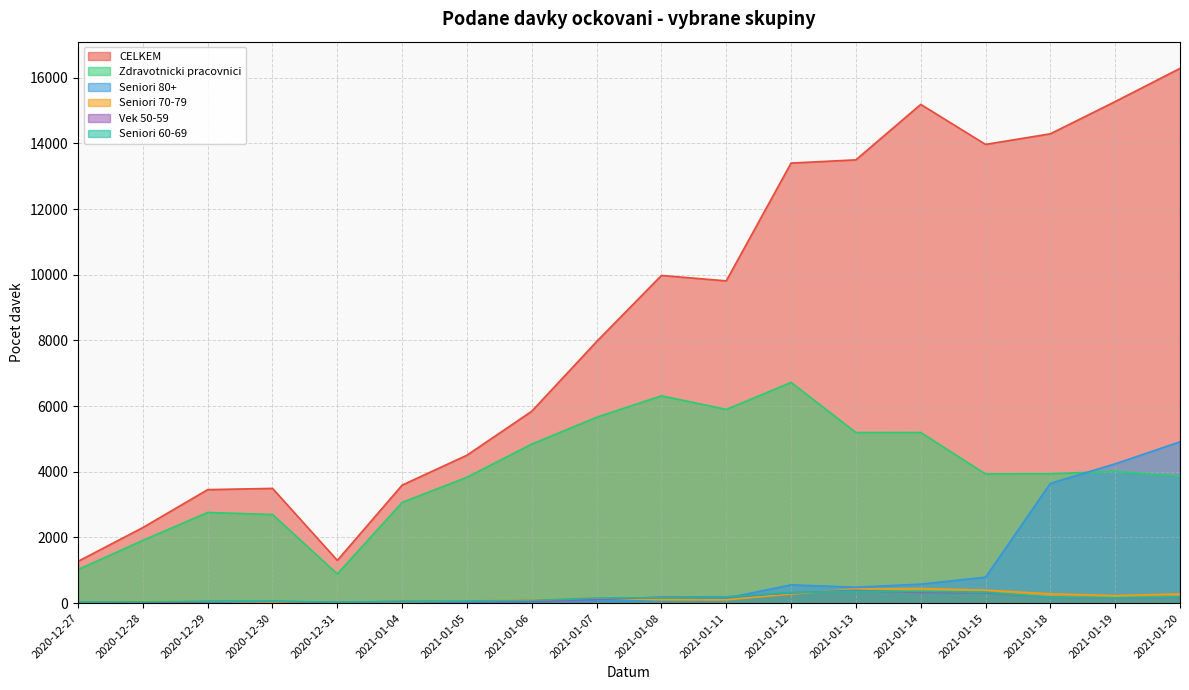

The value of Vek 50-59 at 2021-01-05 is 28. True or false?

False